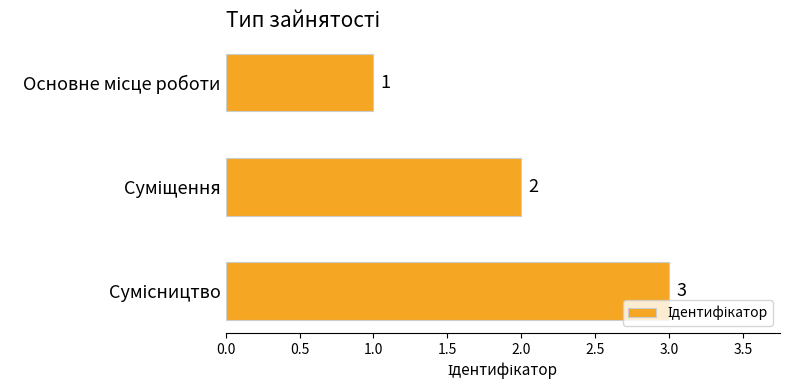

How many values are below 2?

1